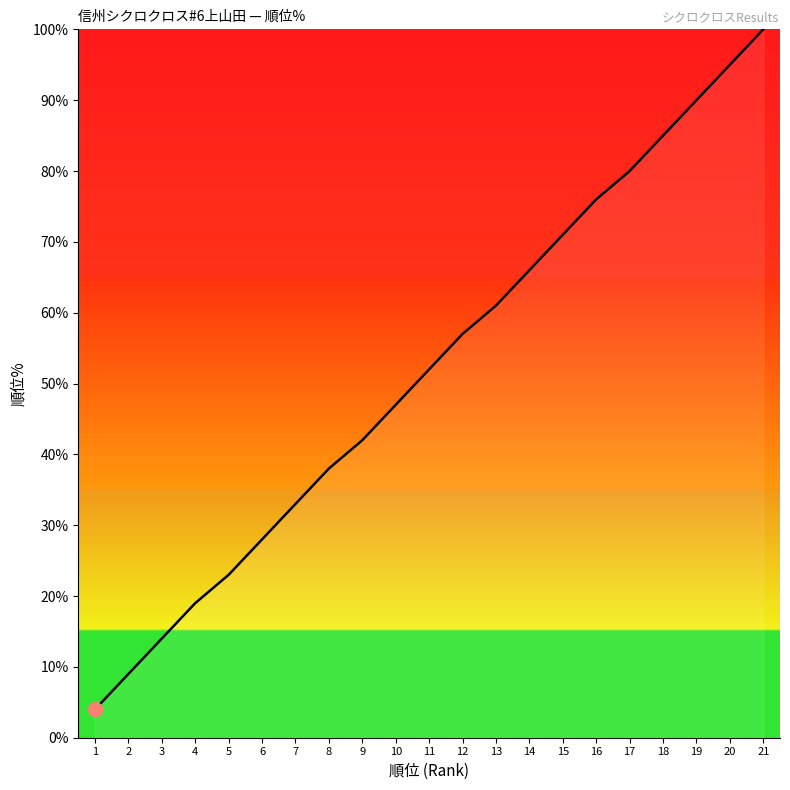

Count the number of categories in the chart.

21